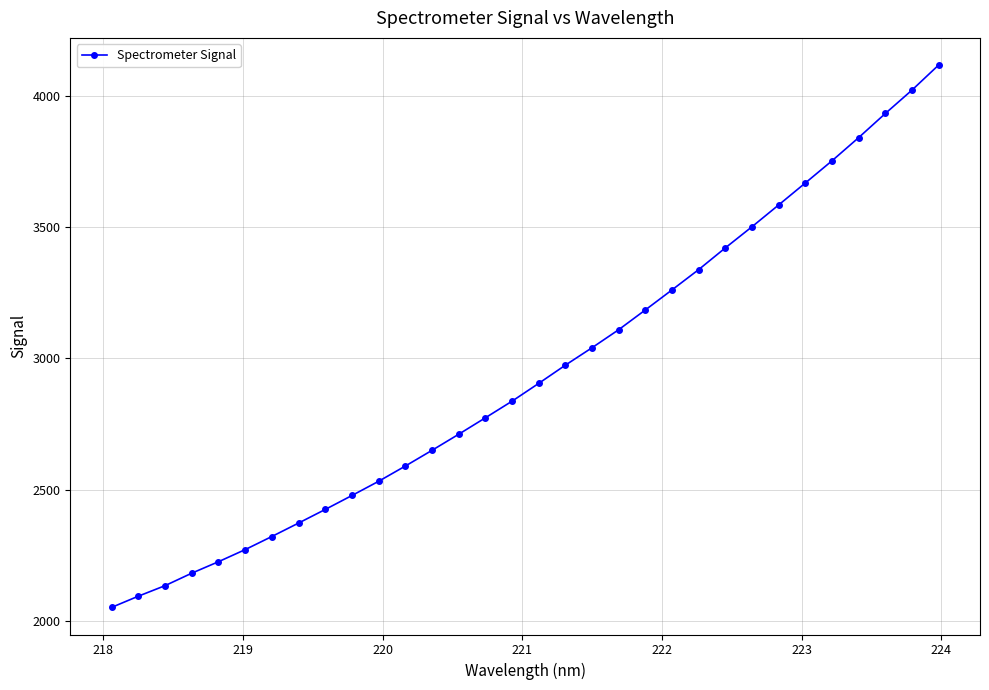

What is the difference between the second highest and minimum values?

1969.4